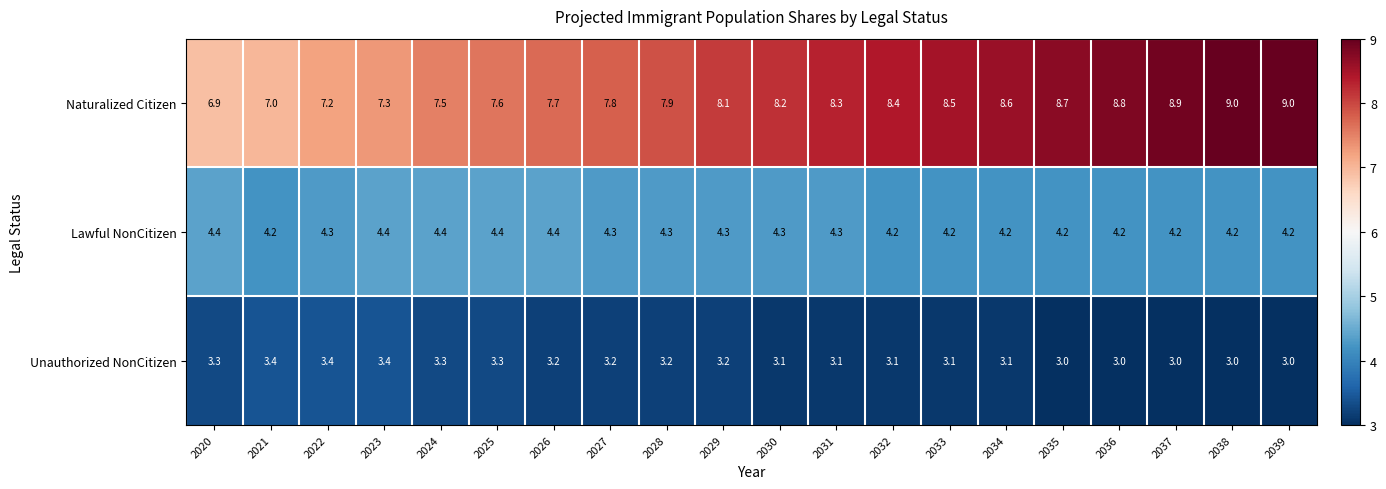

Which series has the largest total across all categories?

Naturalized Citizen